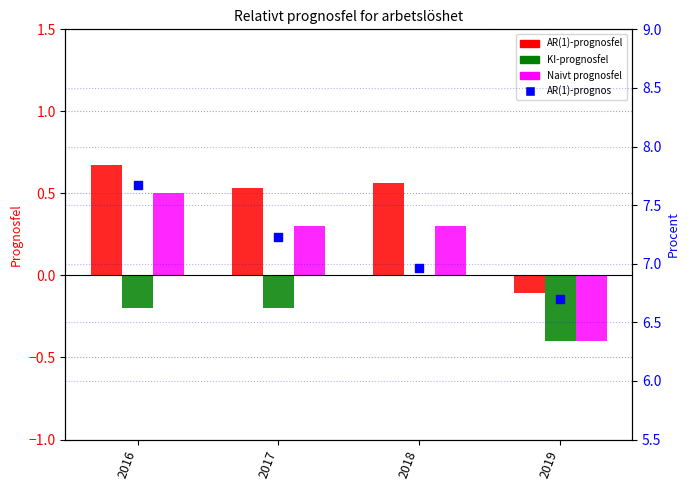

At which category is the sum across all series the highest?

2016